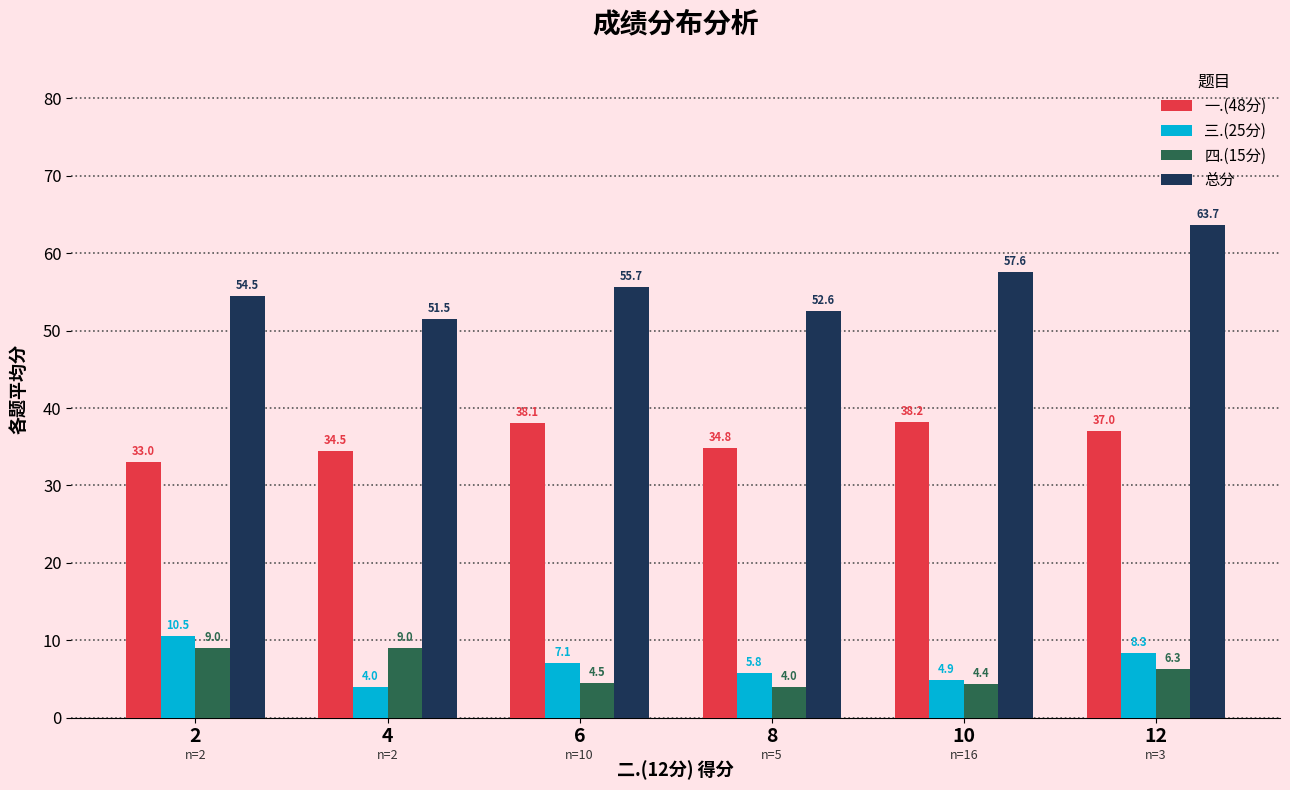

Which series has the widest spread of values?

总分